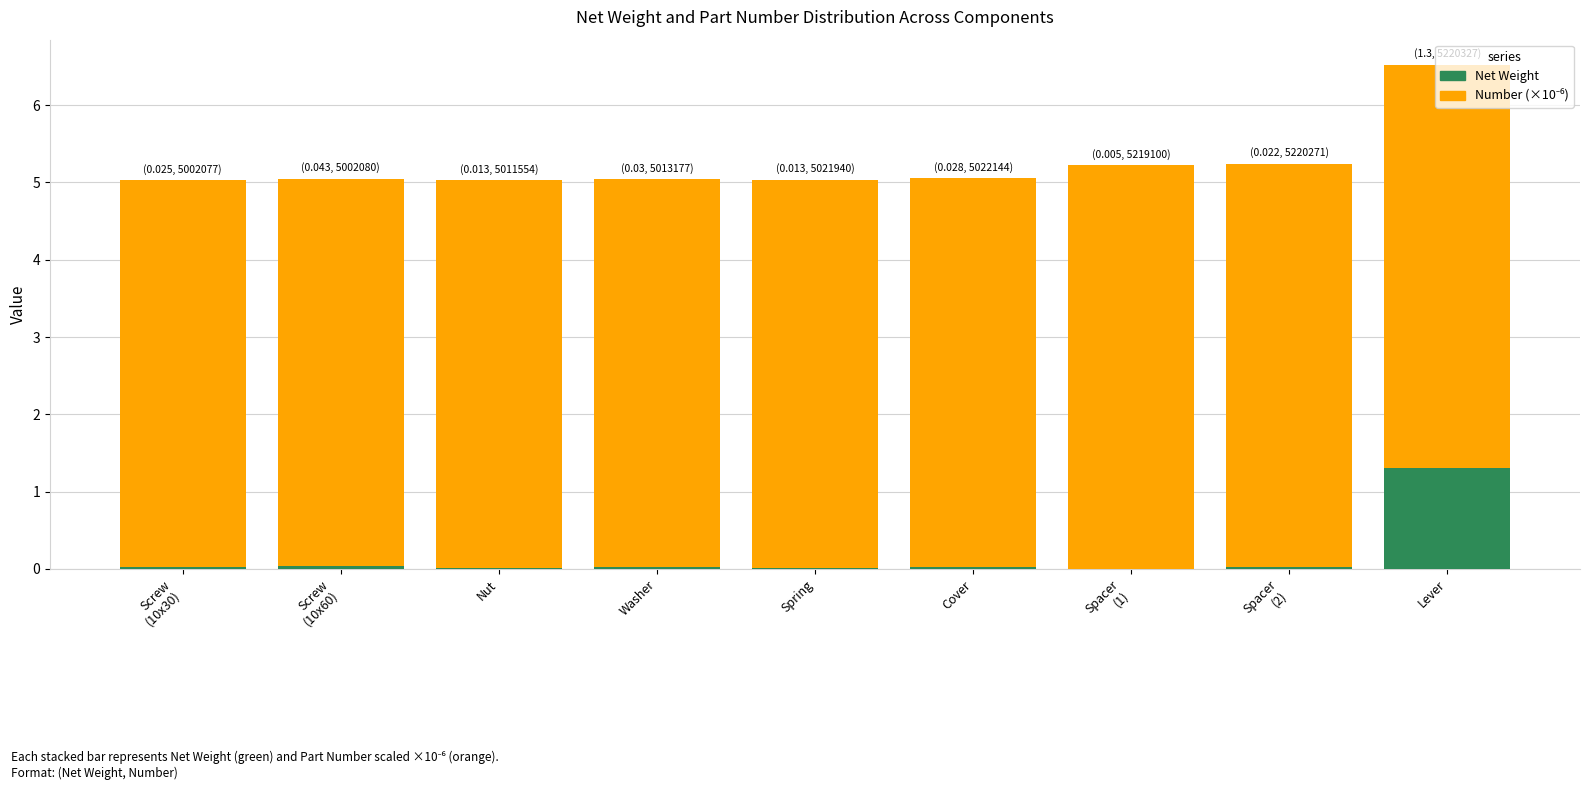

Which category has the highest value in the Net Weight series?

Lever